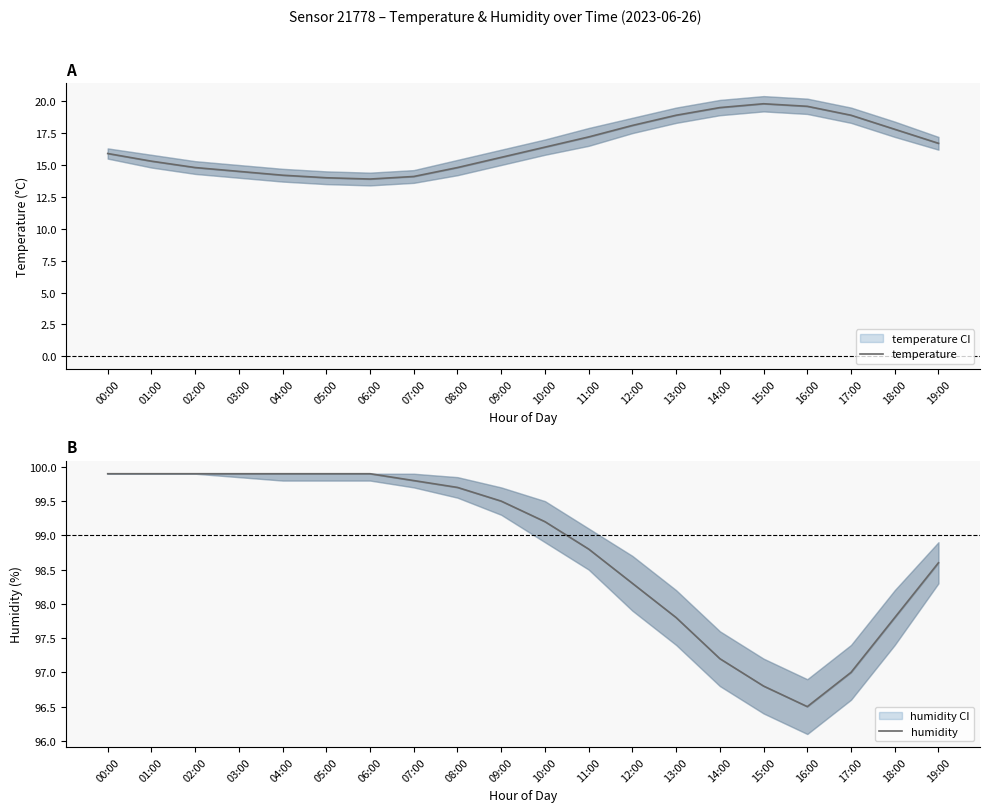

List the series in order of their overall mean, highest first.

humidity, temperature